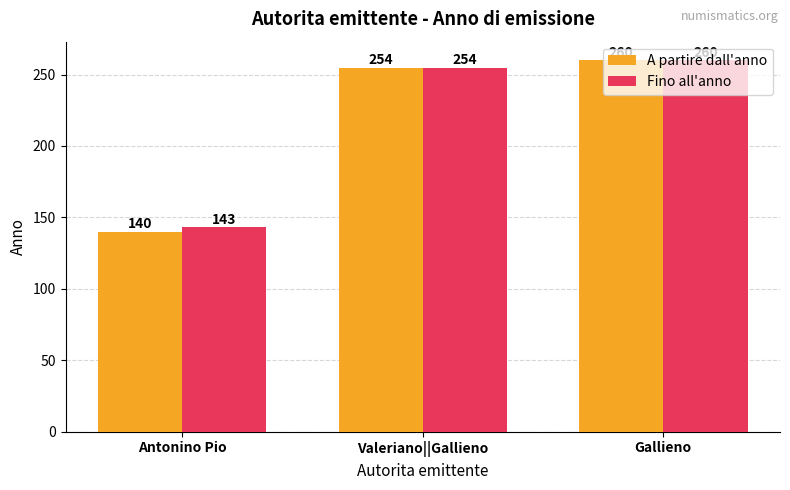

What is the sum of all A partire dall'anno values?

654.5